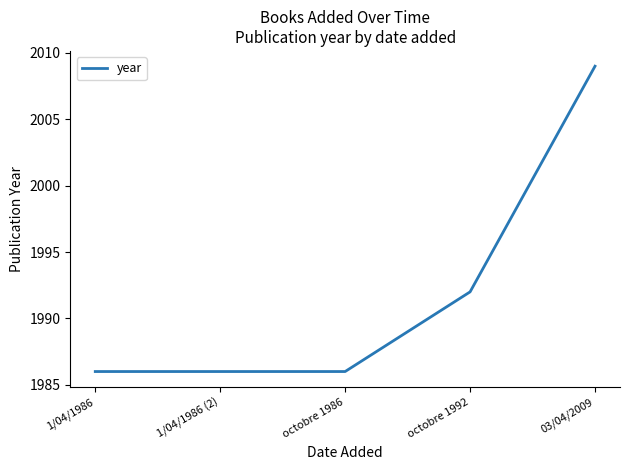

What is the smallest value displayed?

1986